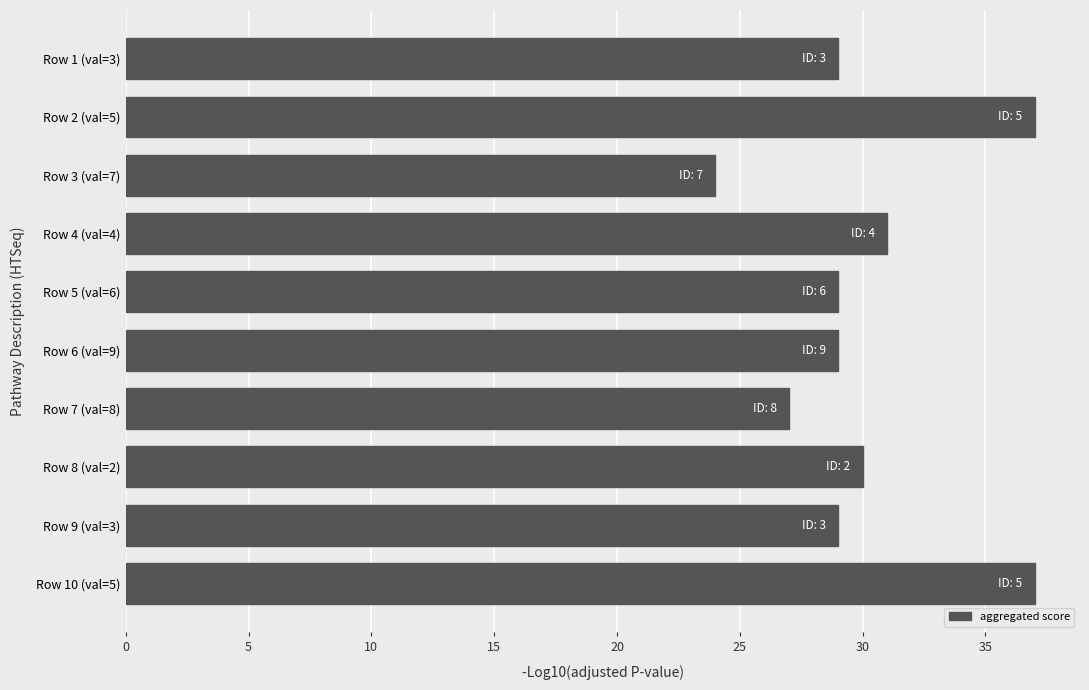

Reading top to bottom, extract all data points from this chart.

Row 1 (val=3)=29	Row 2 (val=5)=37	Row 3 (val=7)=24	Row 4 (val=4)=31	Row 5 (val=6)=29	Row 6 (val=9)=29	Row 7 (val=8)=27	Row 8 (val=2)=30	Row 9 (val=3)=29	Row 10 (val=5)=37